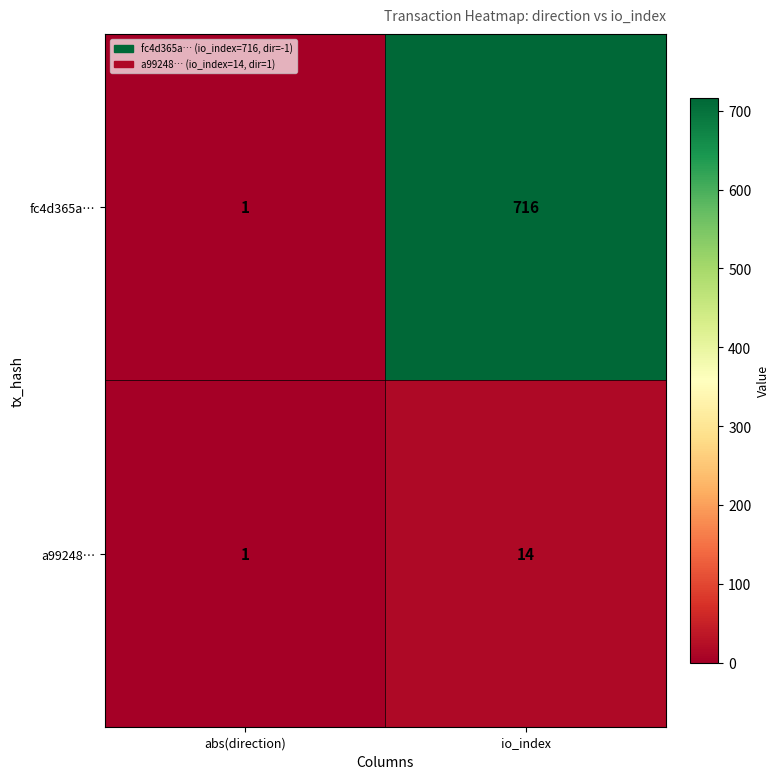

The fc4d365a… series shows 716 at io_index. True or false?

True